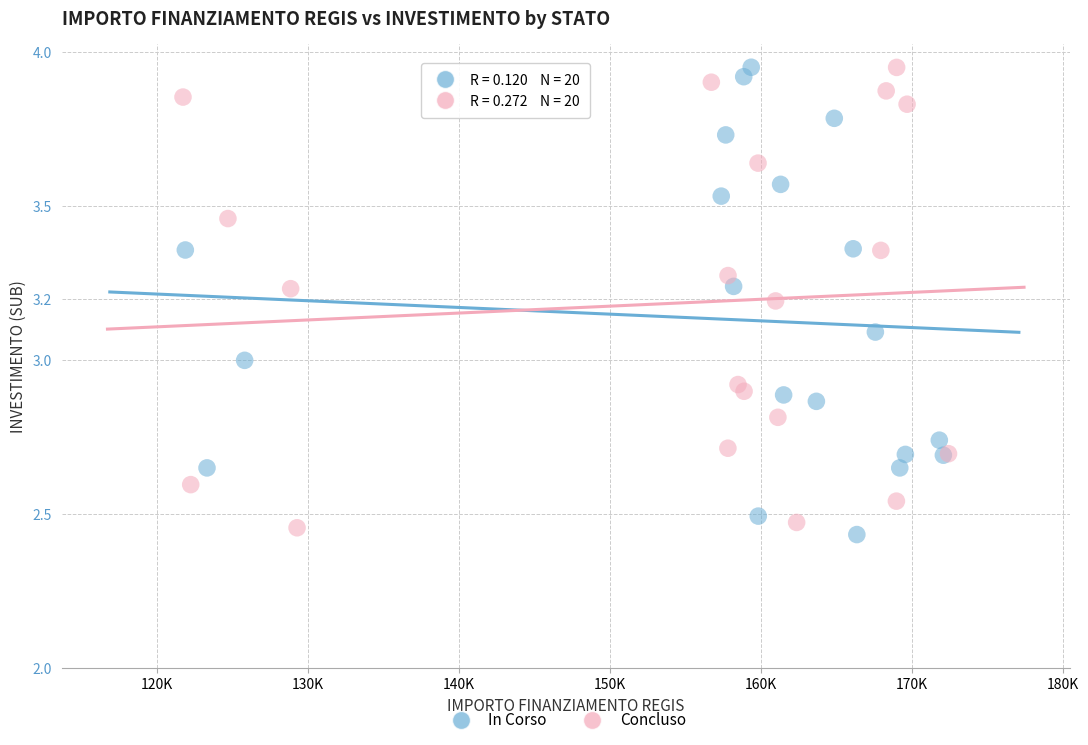

Which series has the widest spread of Y values?

In Corso